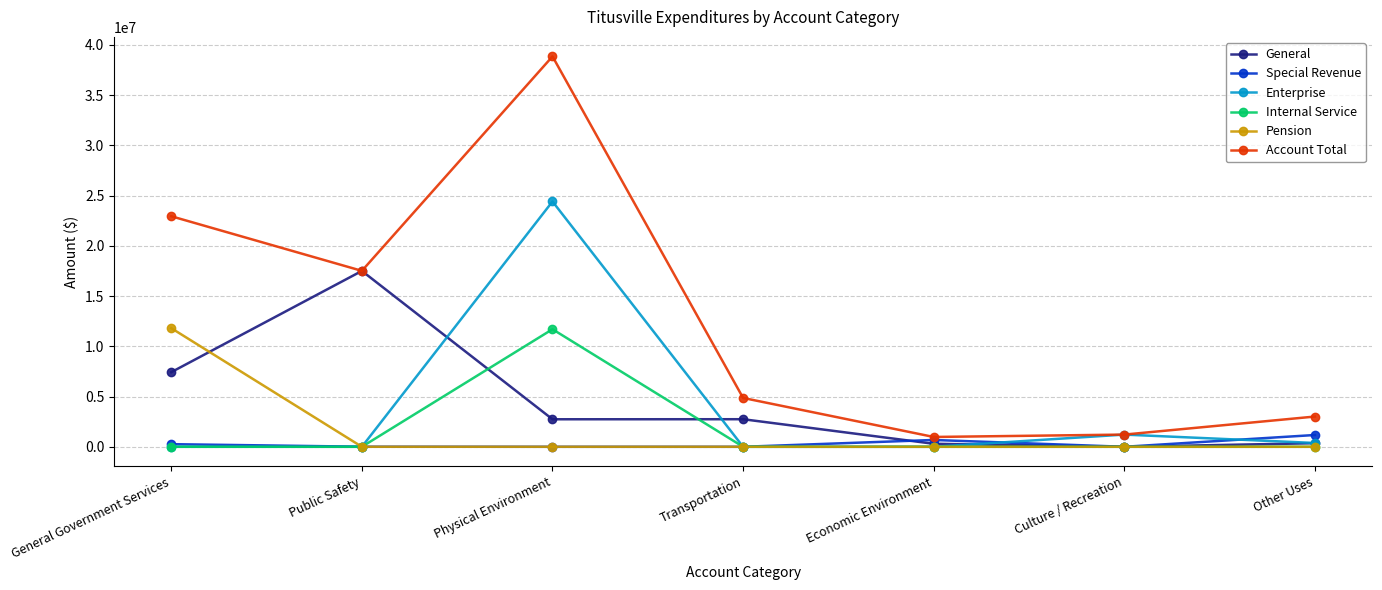

At which category is the sum across all series the highest?

Physical Environment